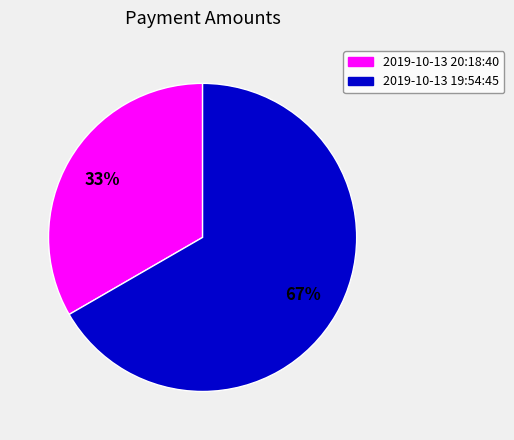

To the nearest percent, what is the combined percentage of 2019-10-13 19:54:45 and 2019-10-13 20:18:40?

100%